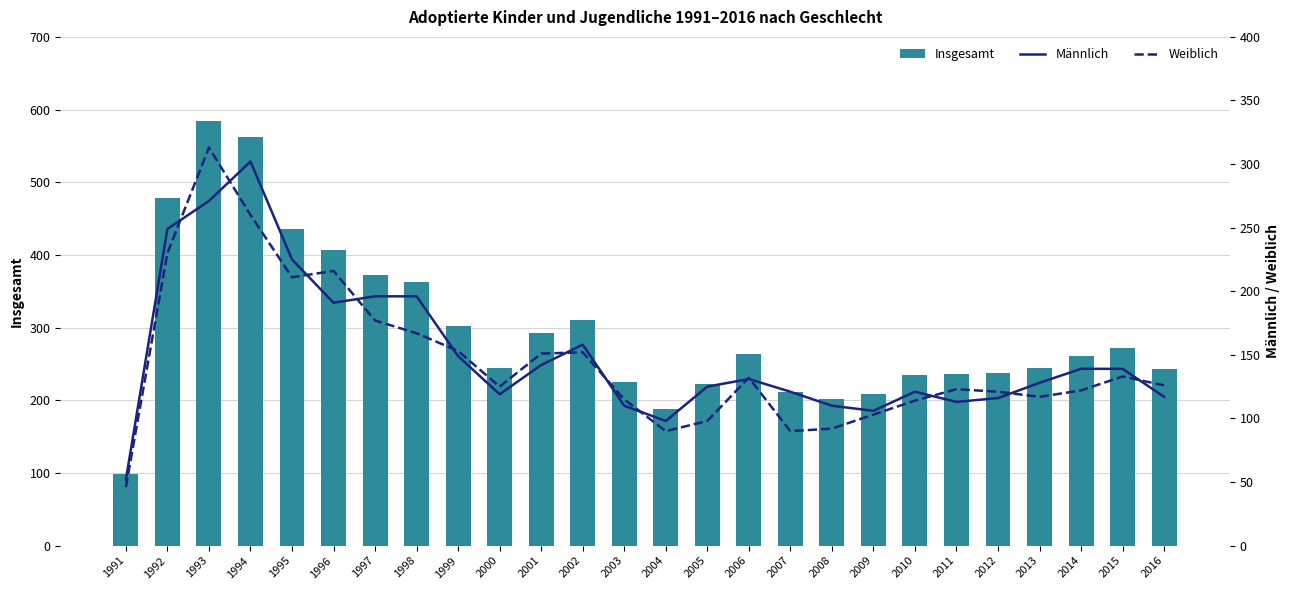

At which category is the sum across all series the highest?

1993